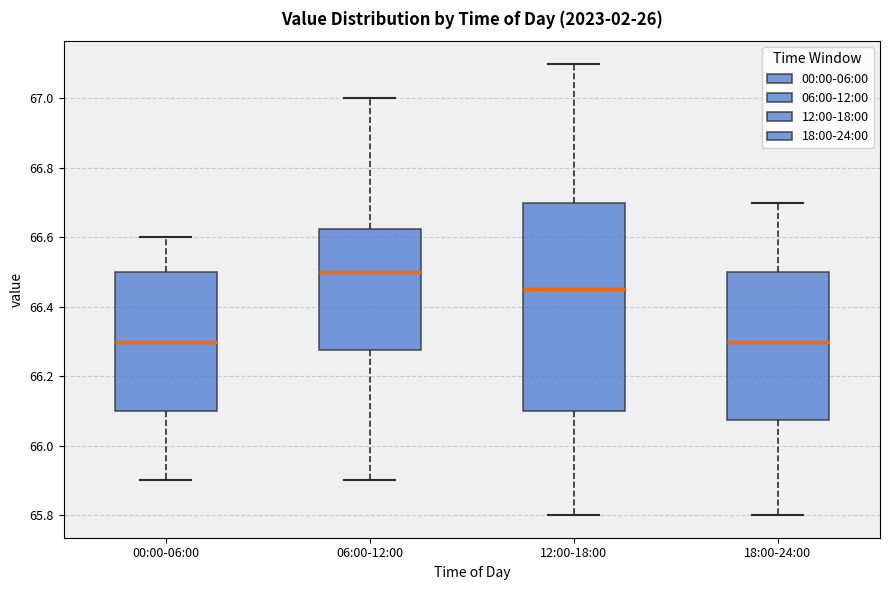

Which box has the highest median line?

06:00-12:00